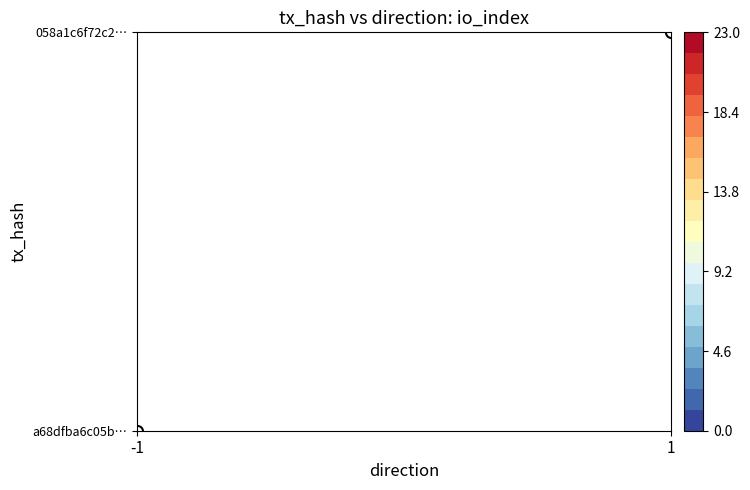

At how many categories does at least one series exceed 0?

2